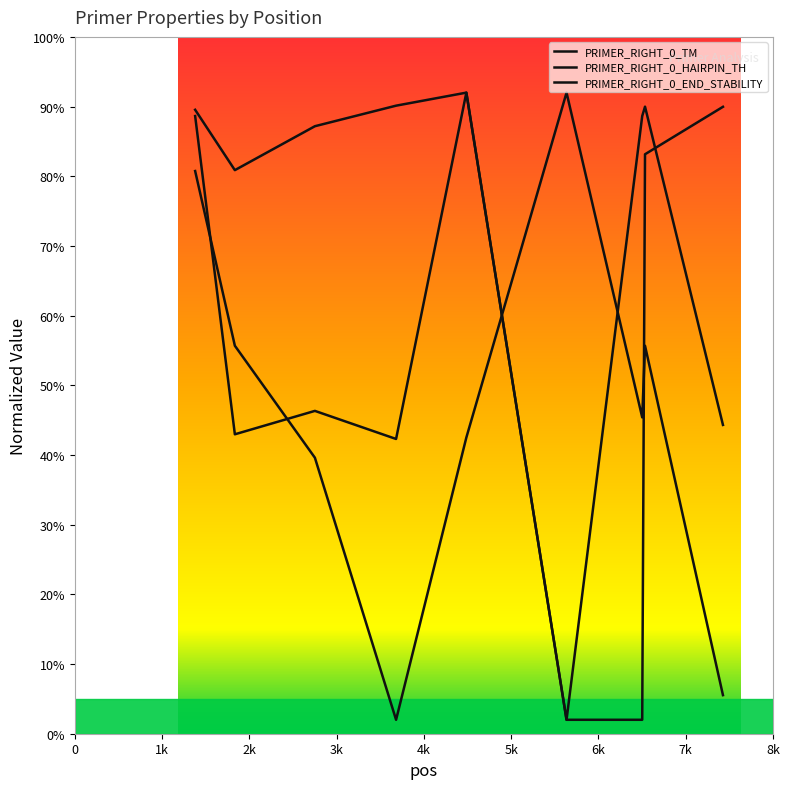

What is the sum of the PRIMER_RIGHT_0_HAIRPIN_TH values at 4486 and 2751?

179.2